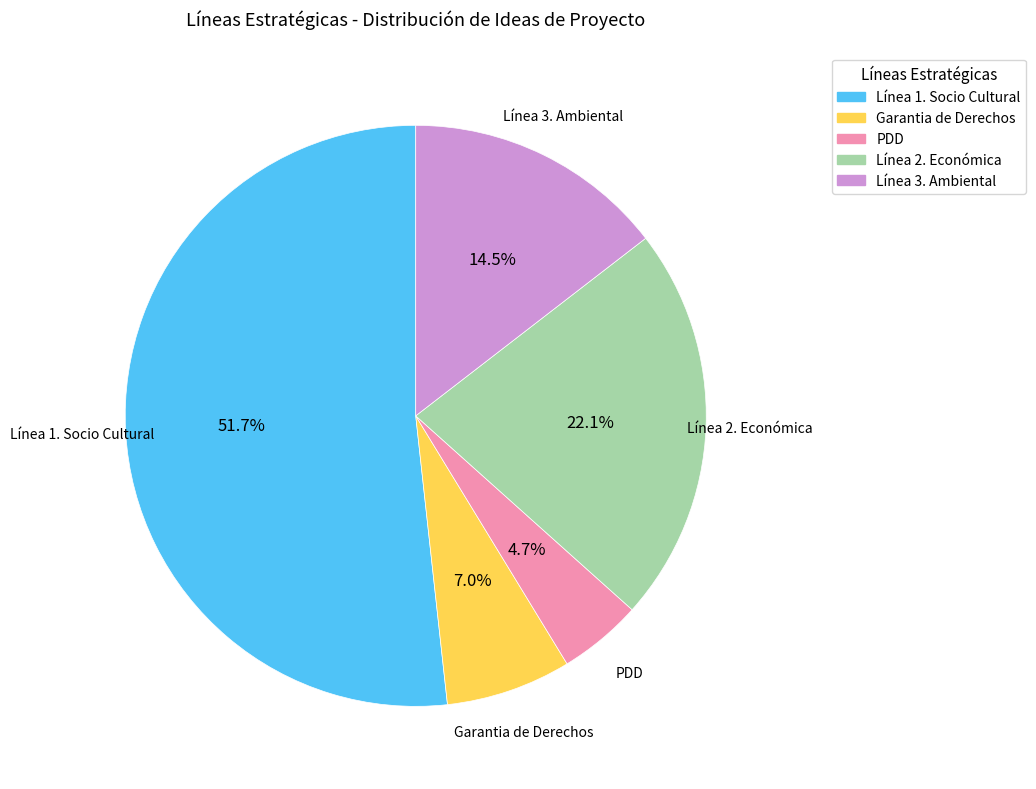

Is there a majority slice in this chart?

Yes